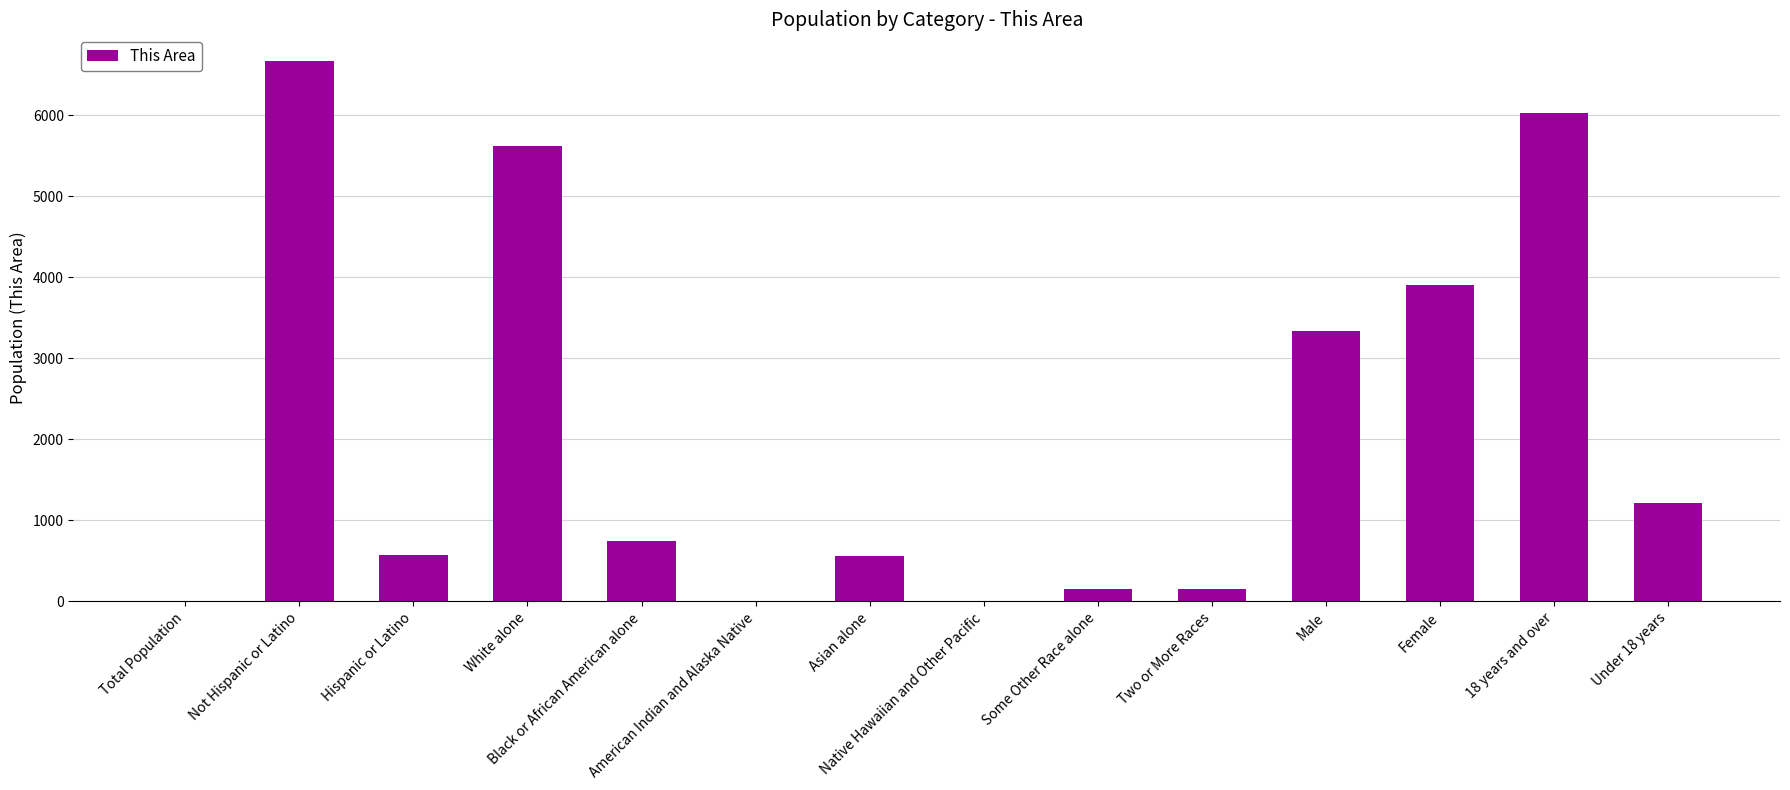

What is the average value?

2070